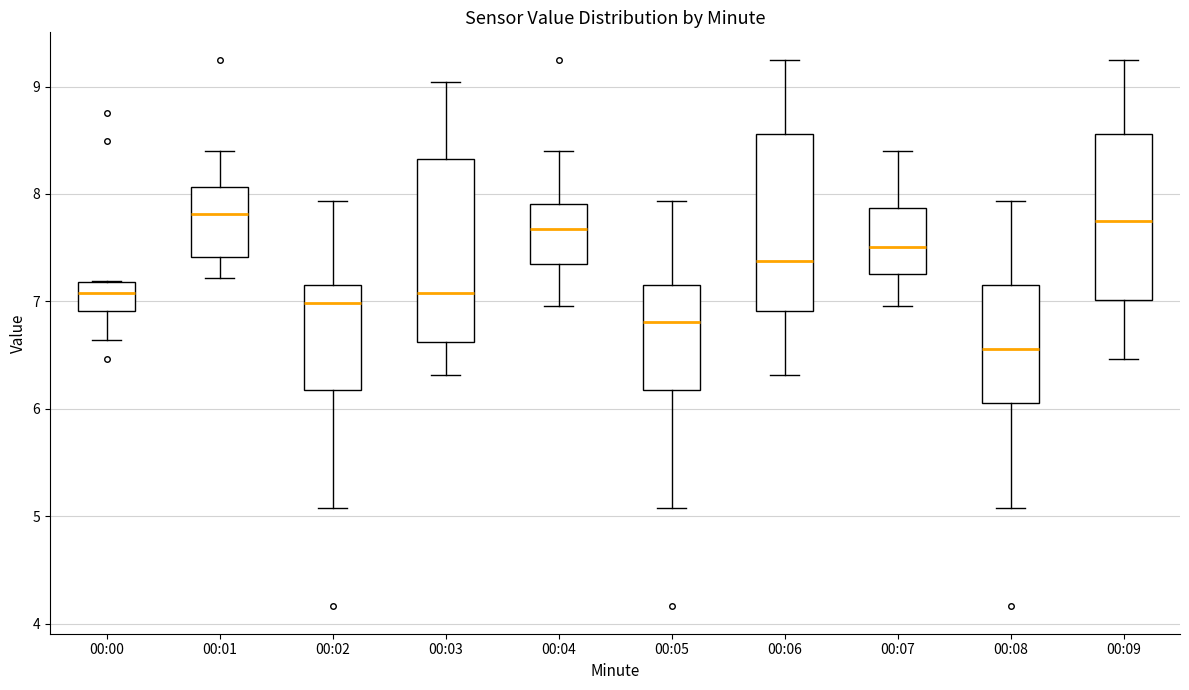

Where does the lower whisker of the box for 00:02 end on the y-axis? The values are not printed on the chart, so give them approximately, as read against the axis.

5.1